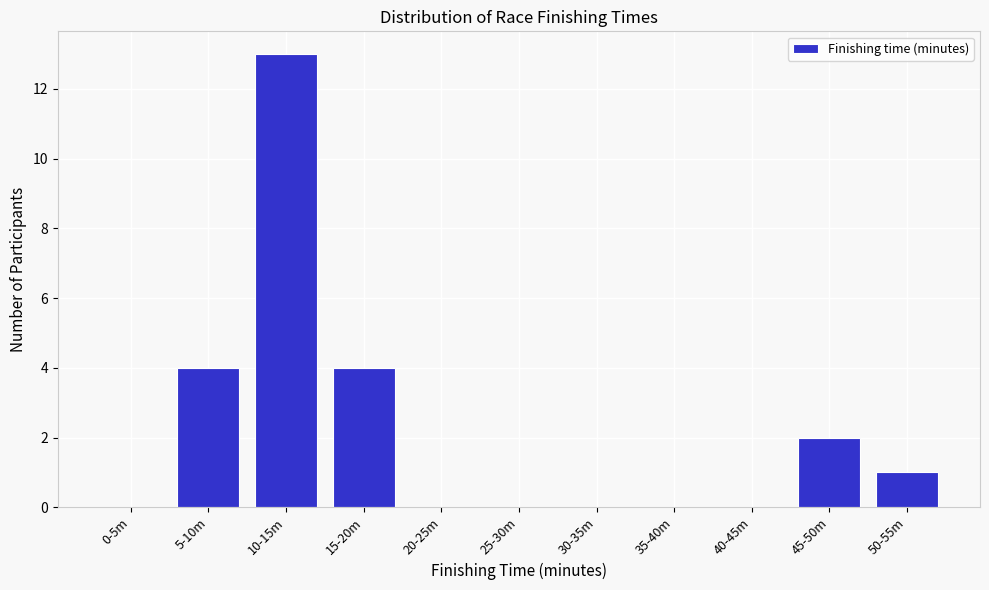

Reading left to right, extract all data points from this chart.

0-5m=0	5-10m=4	10-15m=13	15-20m=4	20-25m=0	25-30m=0	30-35m=0	35-40m=0	40-45m=0	45-50m=2	50-55m=1